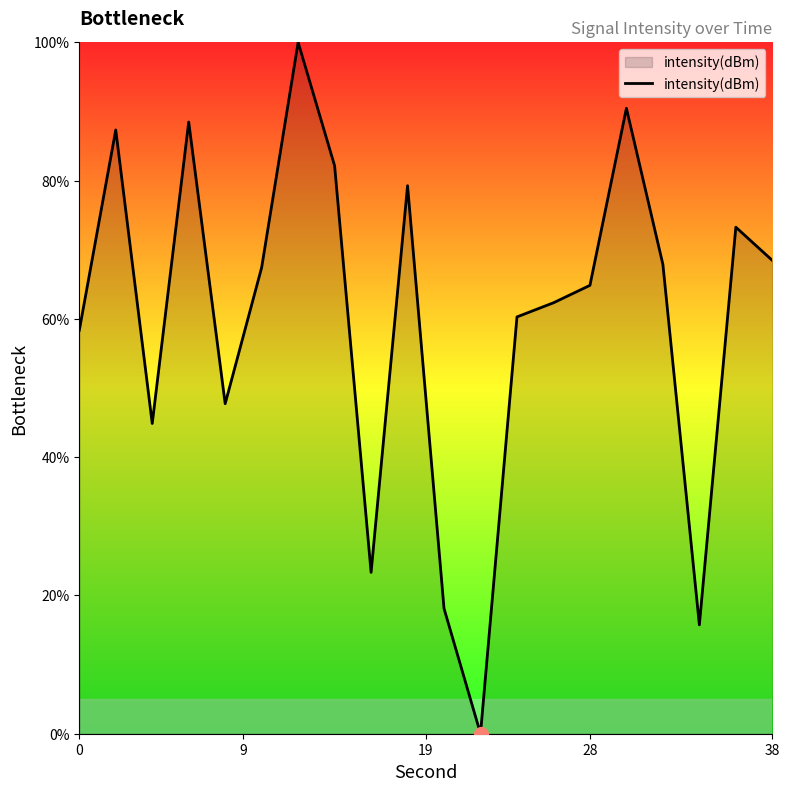

How many values are below 67?

10